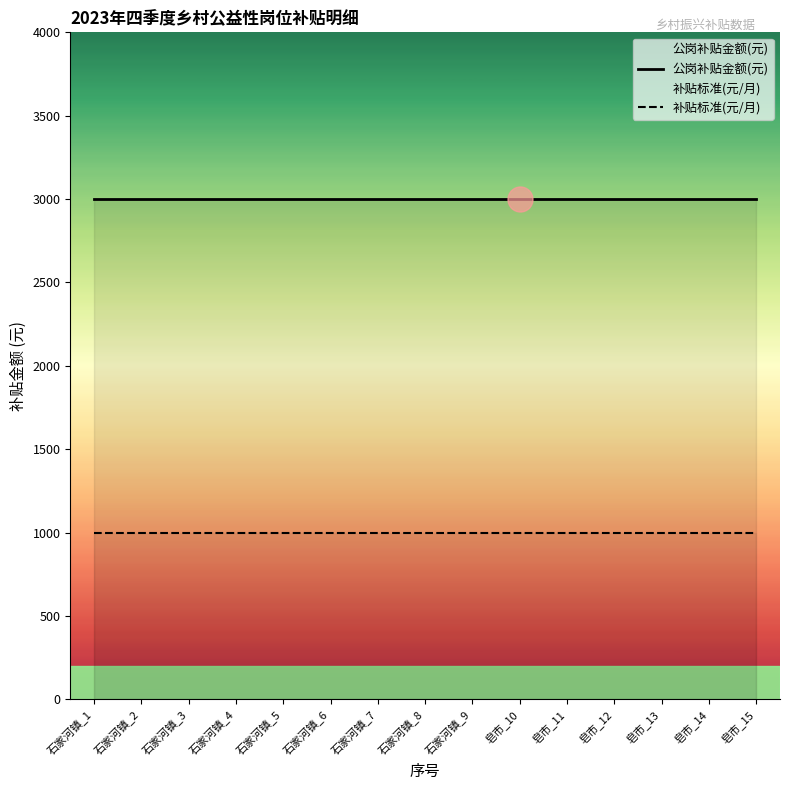

Reading right to left, list all the values displayed in this chart.

公岗补贴金额(元): 皂市_15=3000	皂市_14=3000	皂市_13=3000	皂市_12=3000	皂市_11=3000	皂市_10=3000	石家河镇_9=3000	石家河镇_8=3000	石家河镇_7=3000	石家河镇_6=3000	石家河镇_5=3000	石家河镇_4=3000	石家河镇_3=3000	石家河镇_2=3000	石家河镇_1=3000
补贴标准(元/月): 皂市_15=1000	皂市_14=1000	皂市_13=1000	皂市_12=1000	皂市_11=1000	皂市_10=1000	石家河镇_9=1000	石家河镇_8=1000	石家河镇_7=1000	石家河镇_6=1000	石家河镇_5=1000	石家河镇_4=1000	石家河镇_3=1000	石家河镇_2=1000	石家河镇_1=1000